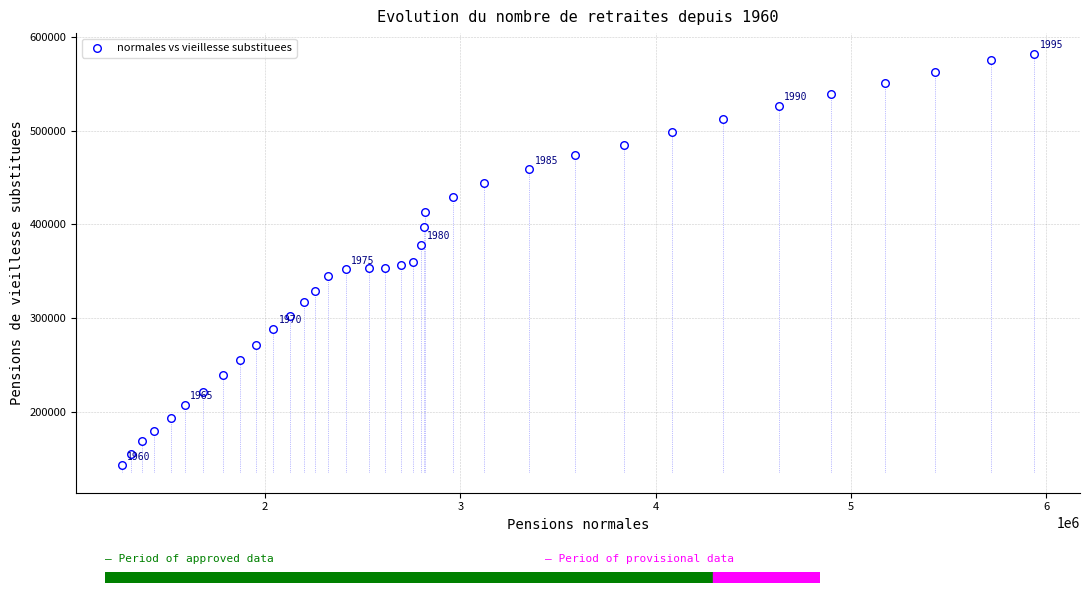

What is the range of X values (max minus min)?

4670210